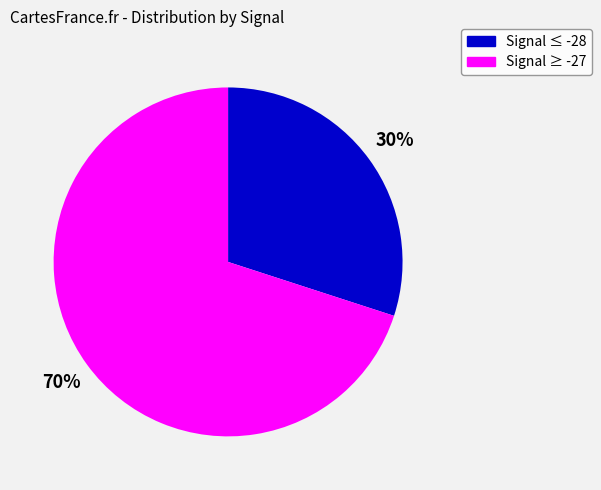

Is there any slice that represents more than half of the pie?

Yes